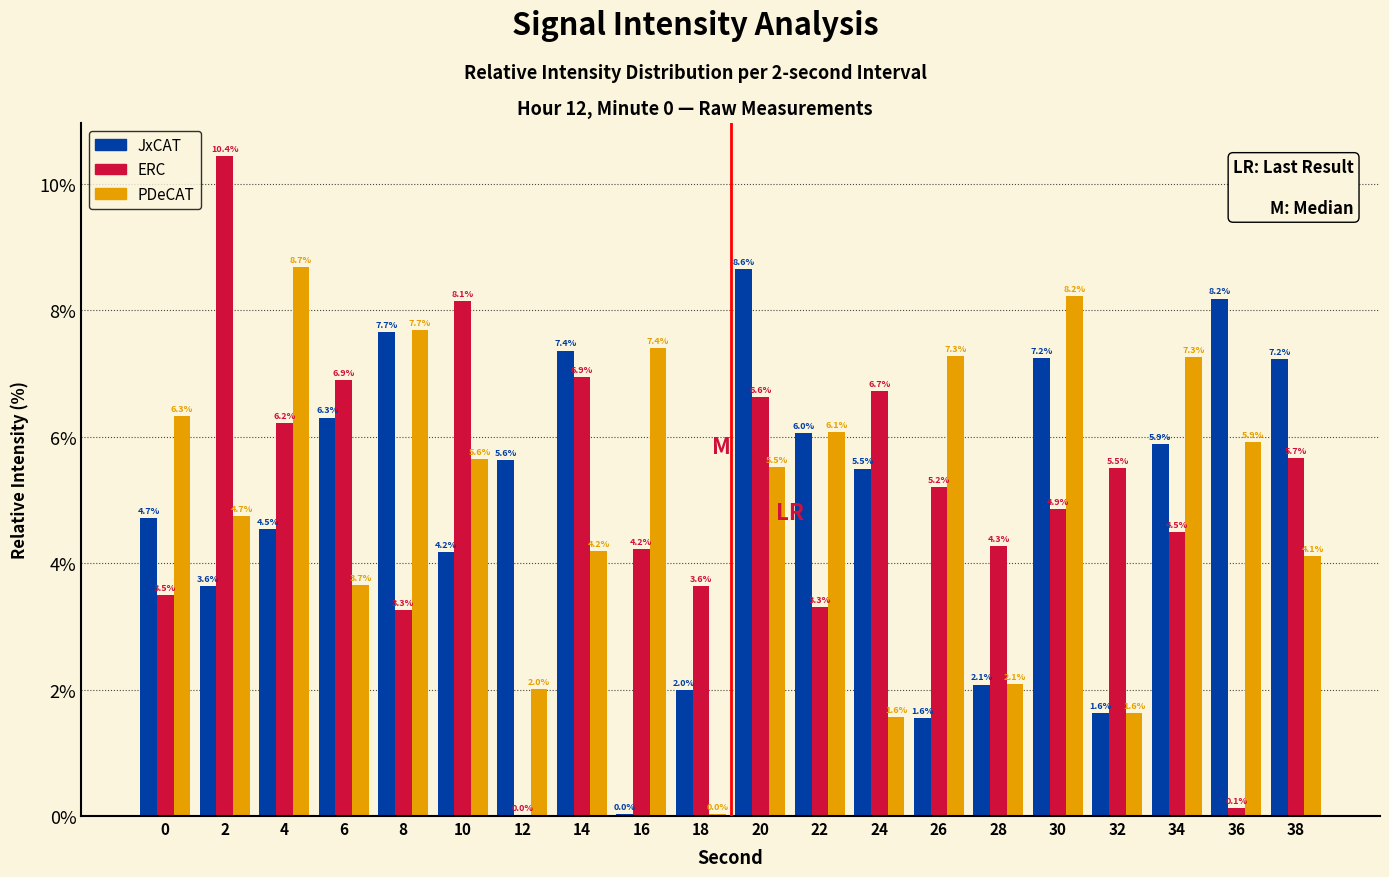

What is the approximate value of JxCAT at 4?

4.5